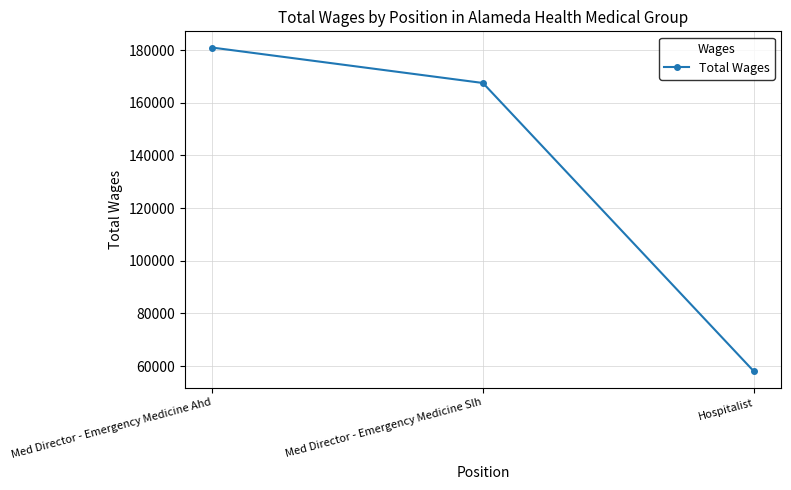

List the labels in order of value, largest first.

Med Director - Emergency Medicine Ahd, Med Director - Emergency Medicine Slh, Hospitalist